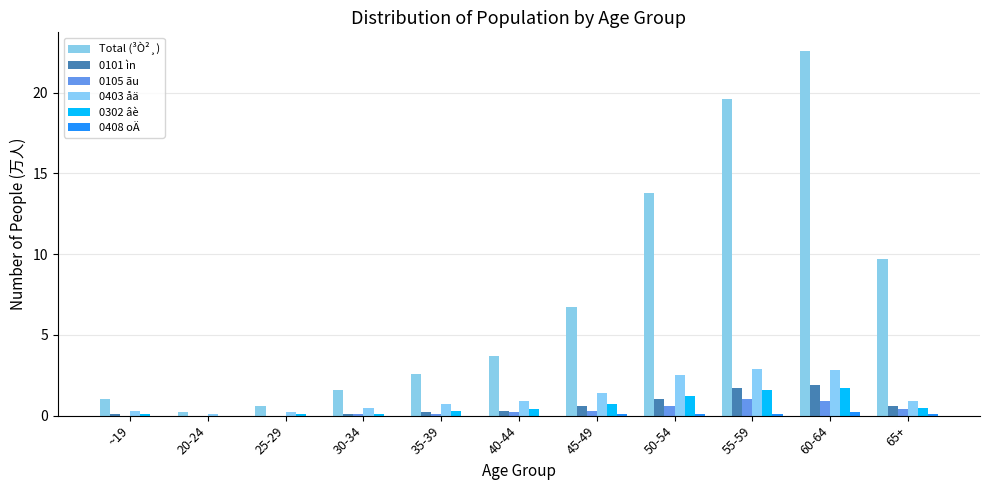

How many groups of bars are there?

11